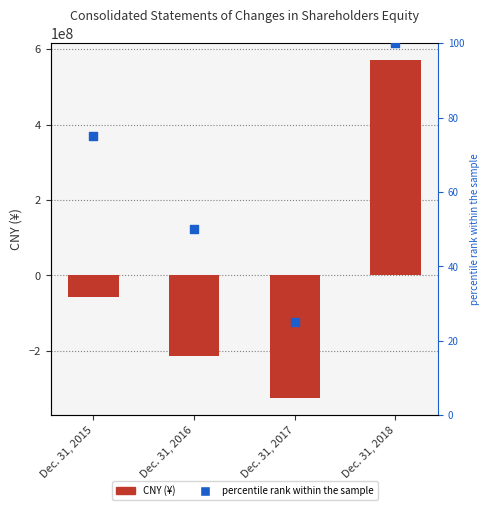

Which series contains the highest Y value?

CNY (¥)